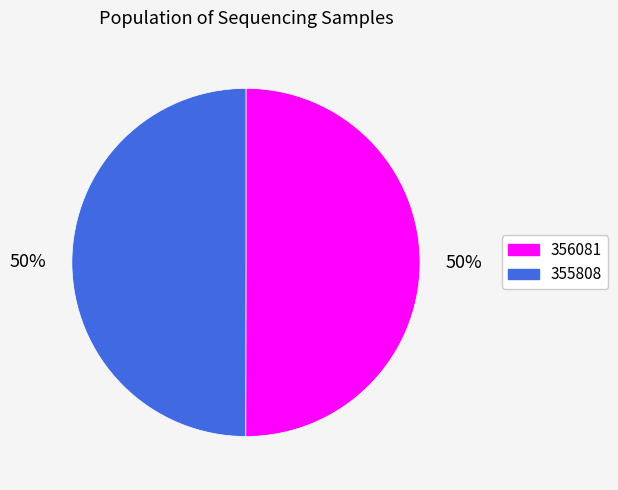

Is the sum of 356081 and 355808 greater than half?

Yes